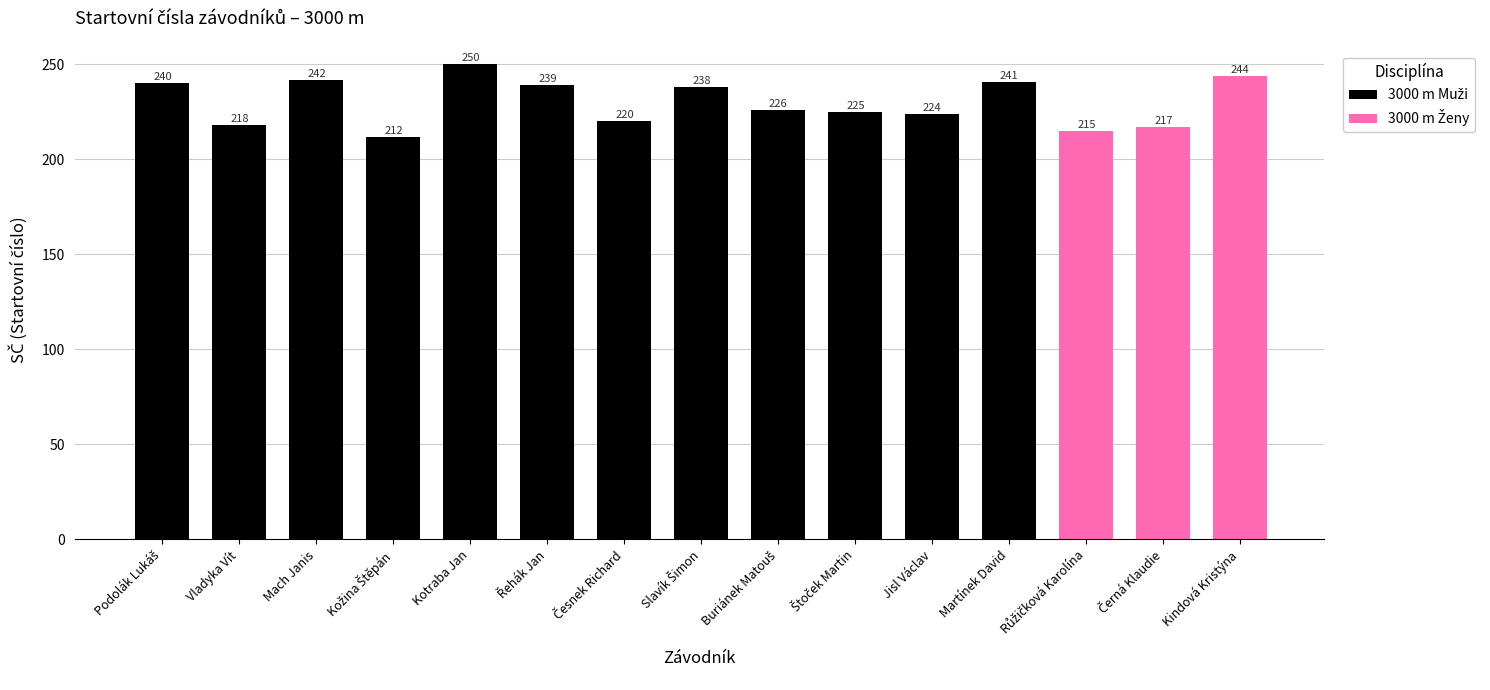

At which category does the chart reach its peak across all series?

Kotraba Jan